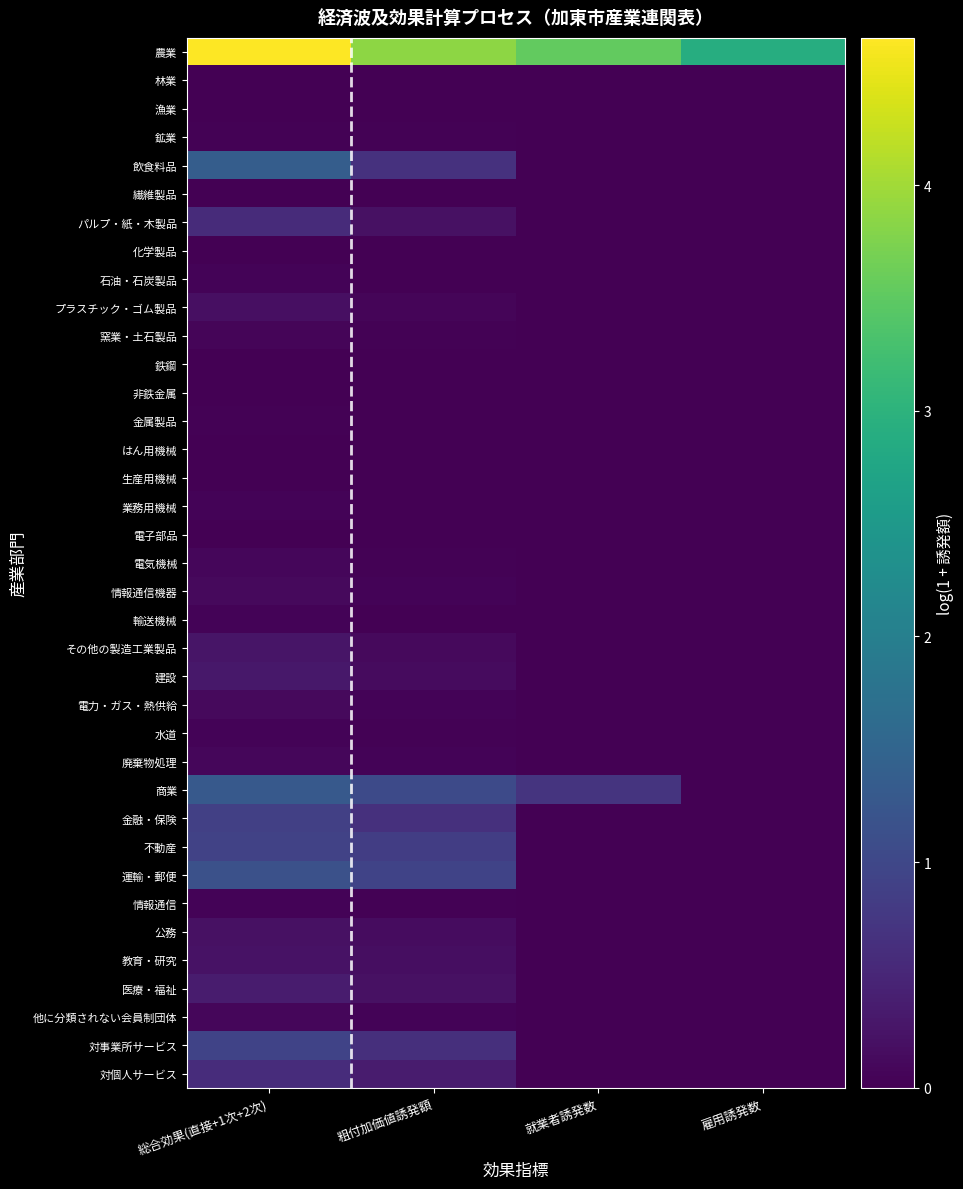

Count the number of categories in the chart.

4